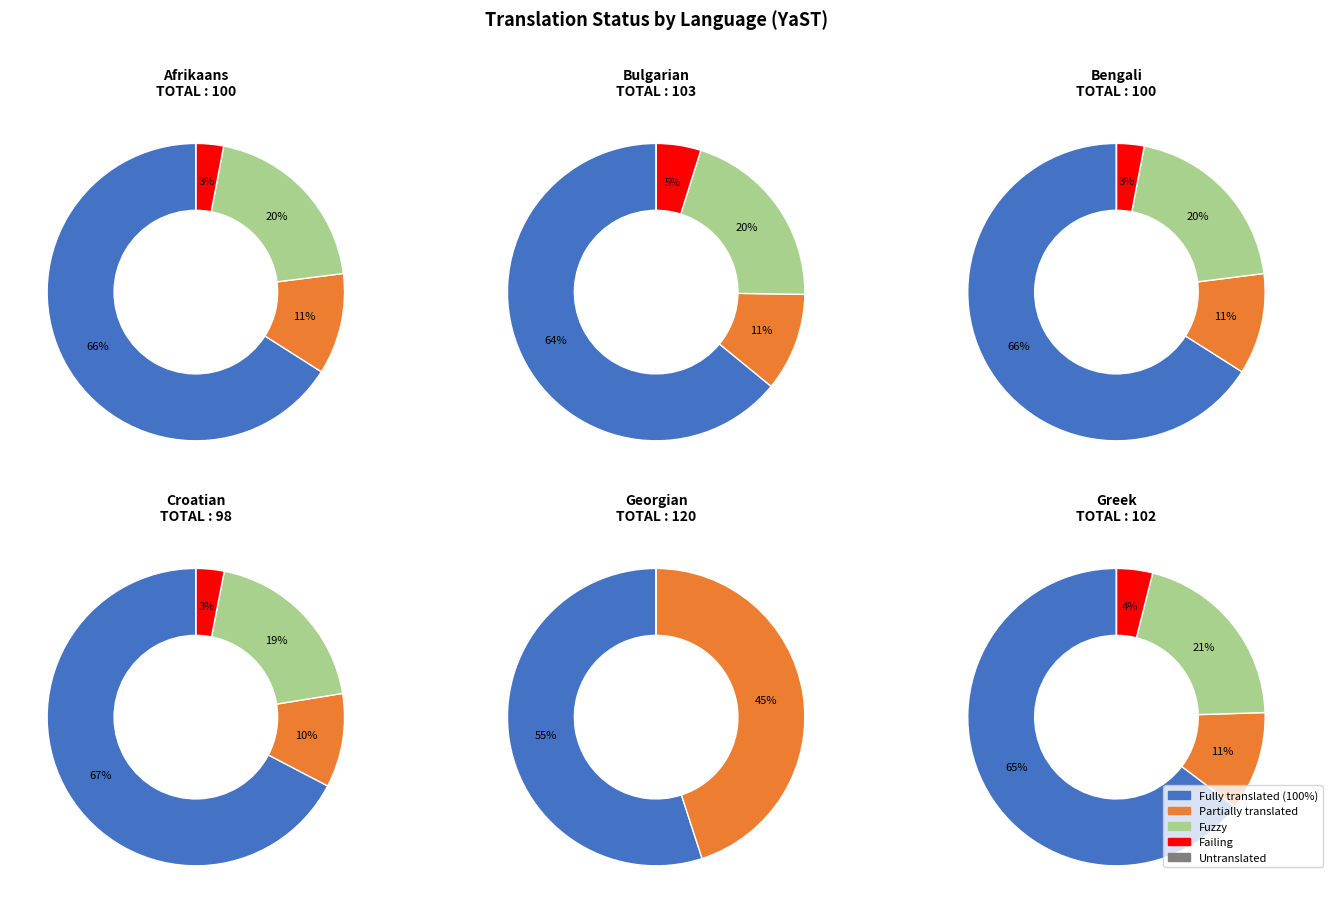

What is the smallest slice in the pie chart?

4